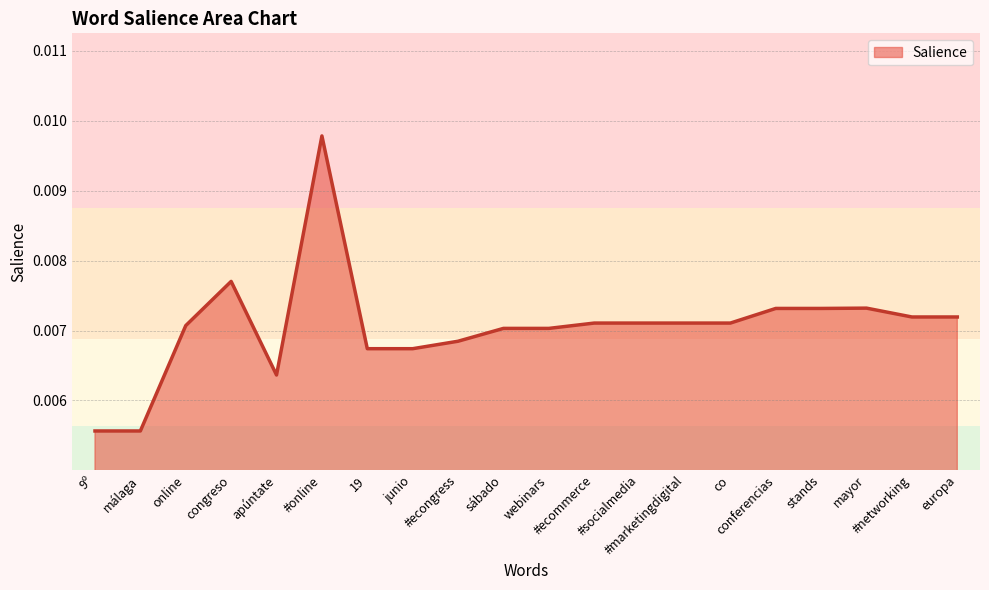

How many series are shown in this chart?

1